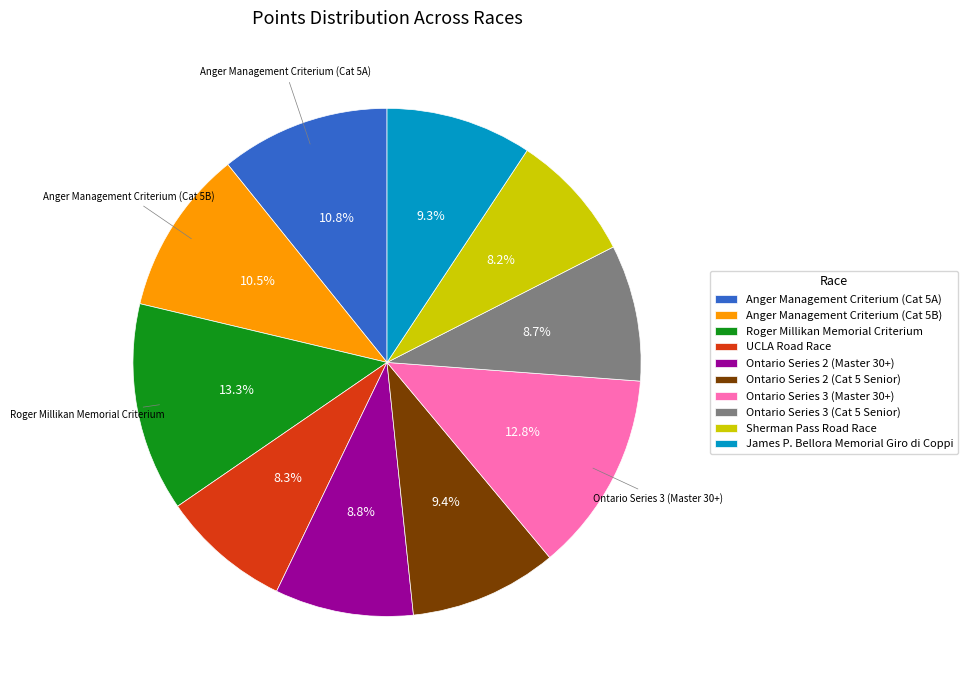

The Ontario Series 2 (Master 30+) slice represents 9% of the pie. True or false?

True